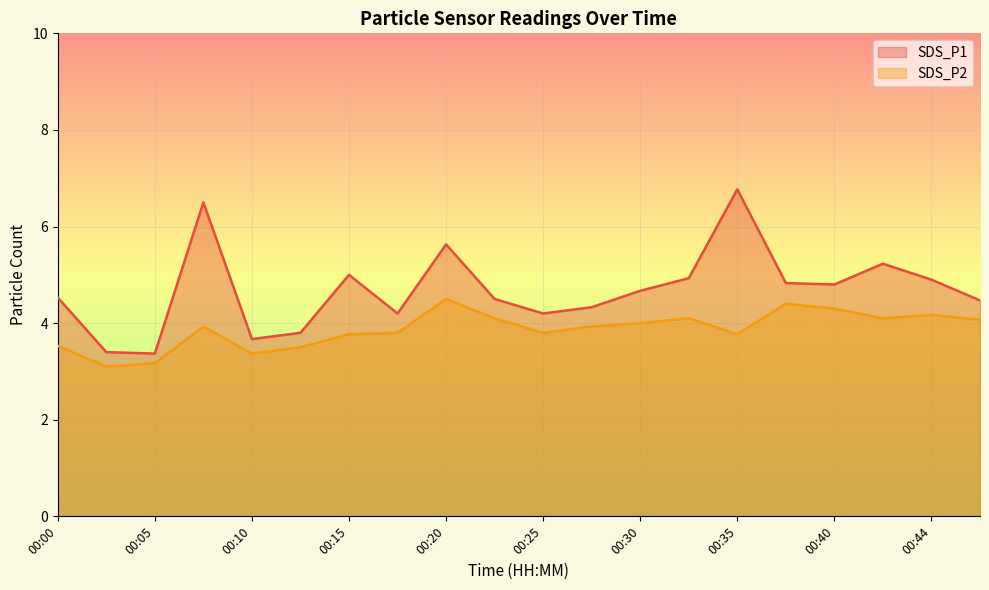

Is it true that SDS_P2 equals 2.4 at 00:15?

False